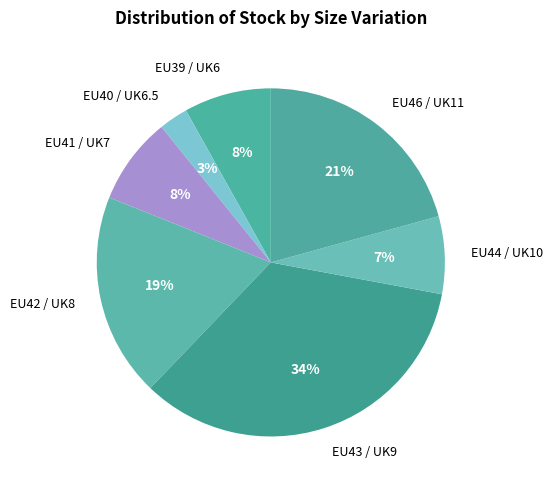

To the nearest percent, what is the average slice percentage?

14%